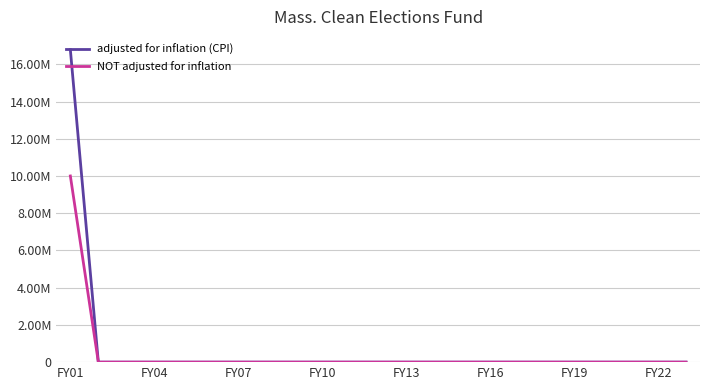

Which category has the highest value in the adjusted for inflation (CPI) series?

FY01